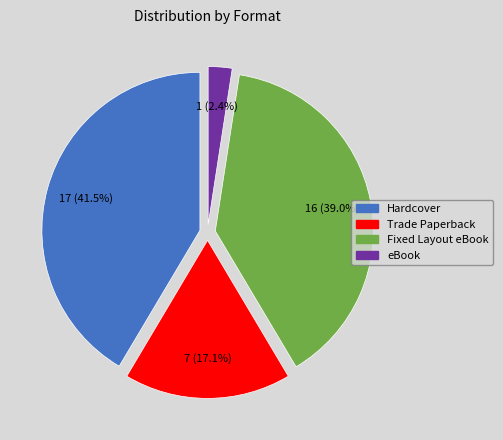

What percentage do eBook and Hardcover together represent?

43.9%